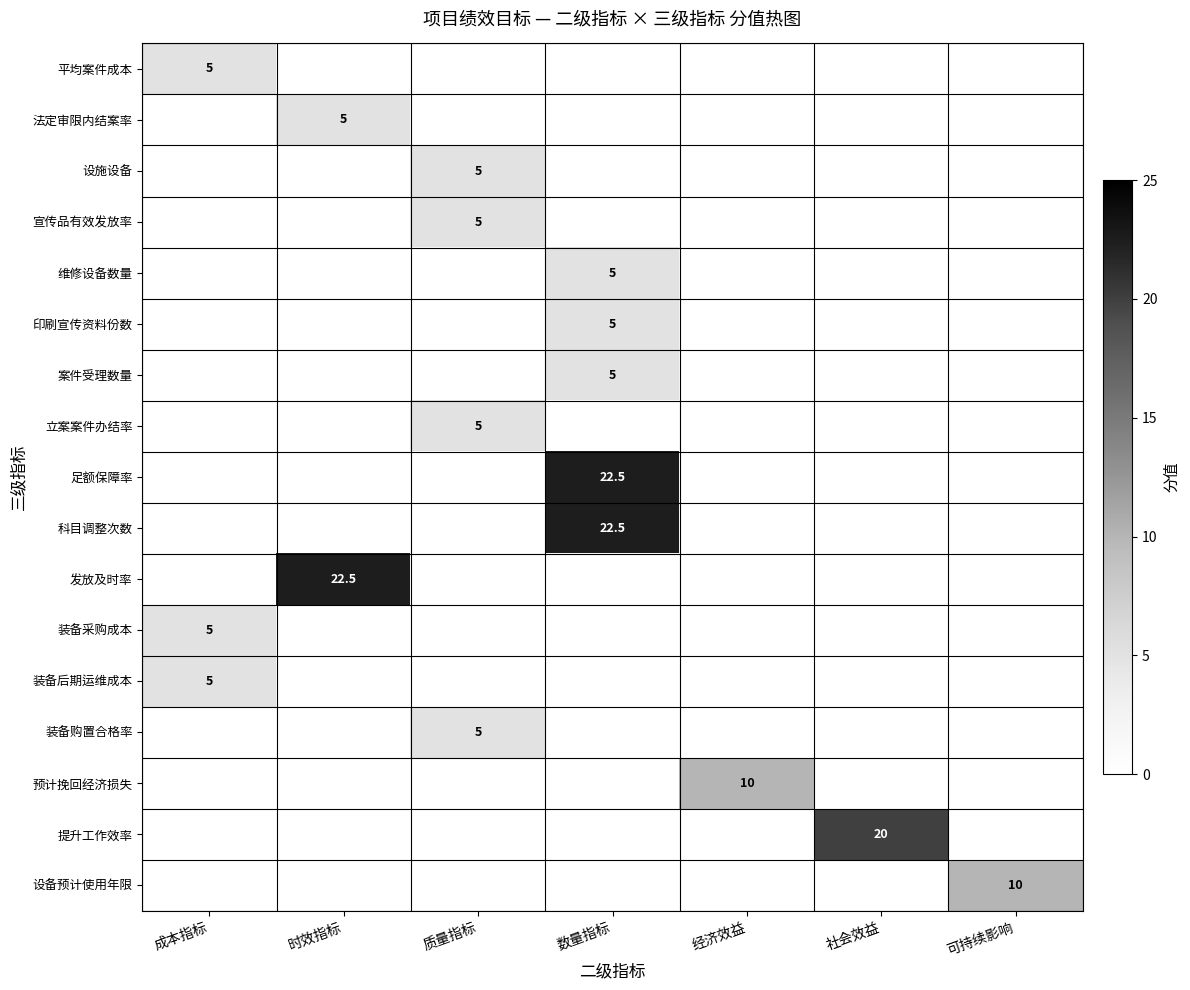

Which label corresponds to the largest value in the chart?

数量指标